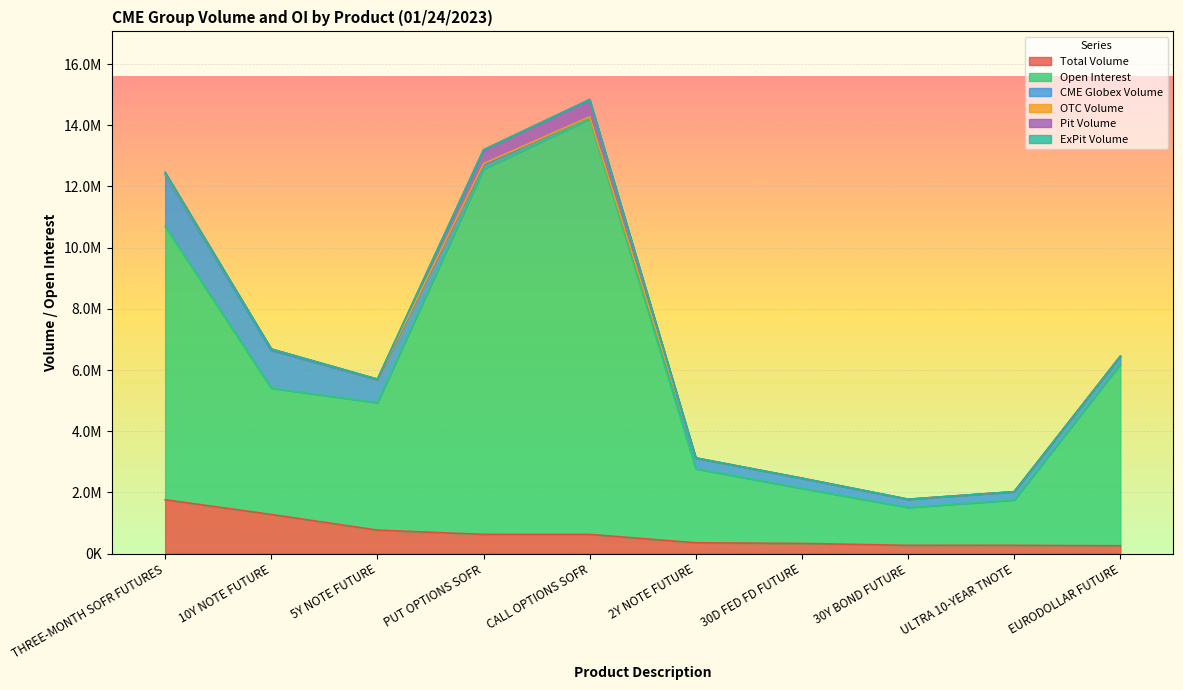

How many times do Pit Volume and OTC Volume cross each other?

3